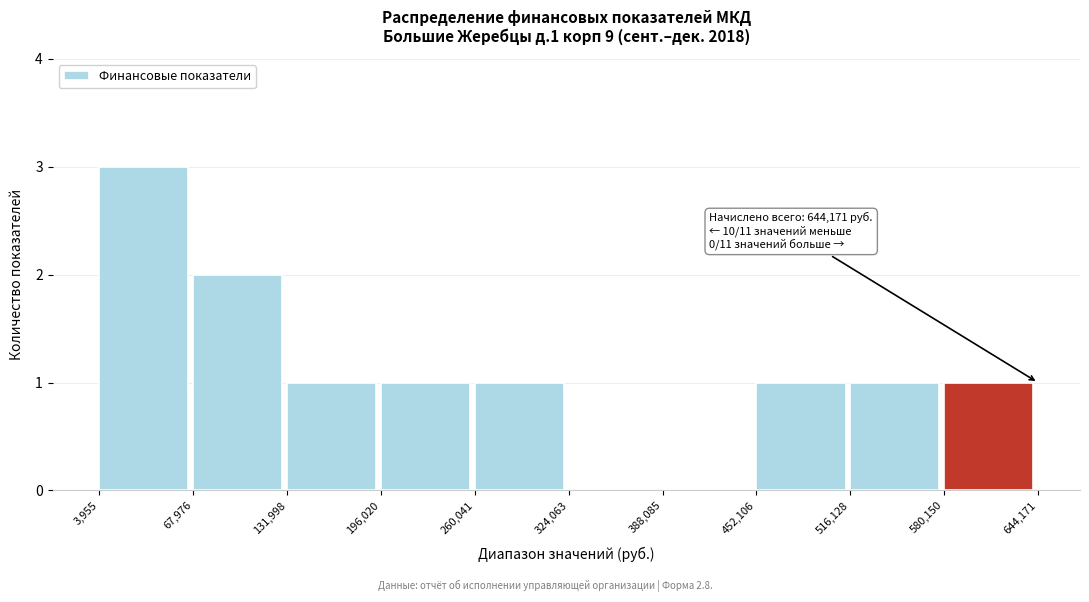

Over which range of the x-axis is the bar tallest?

3,955 to 67,976